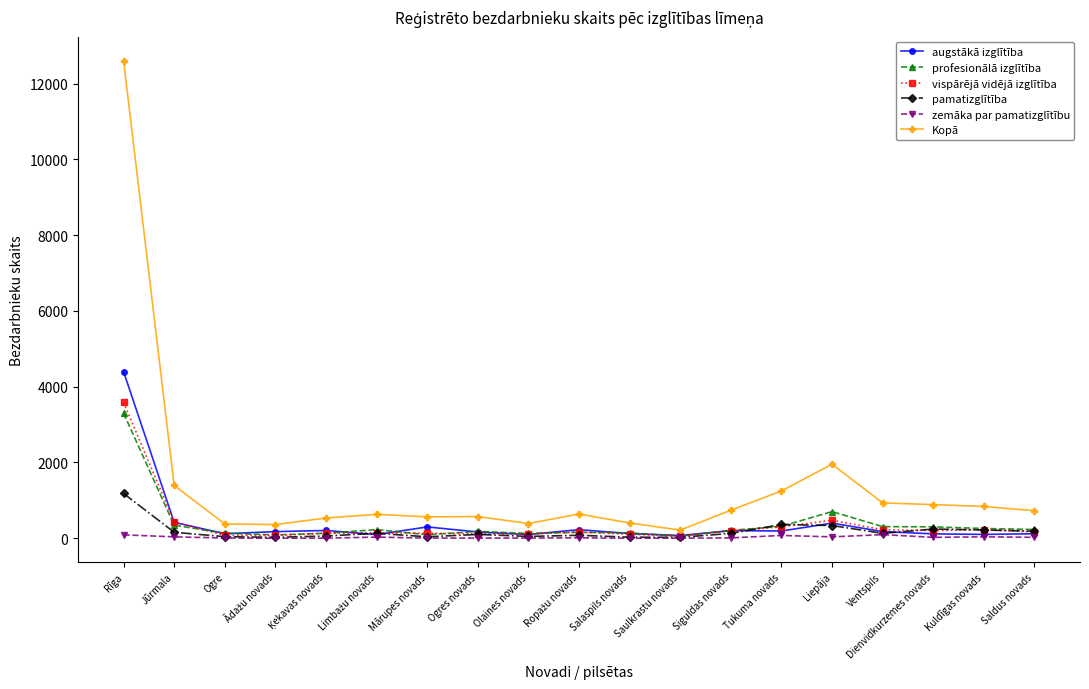

The value of profesionālā izglītība at Ventspils is 307. True or false?

True